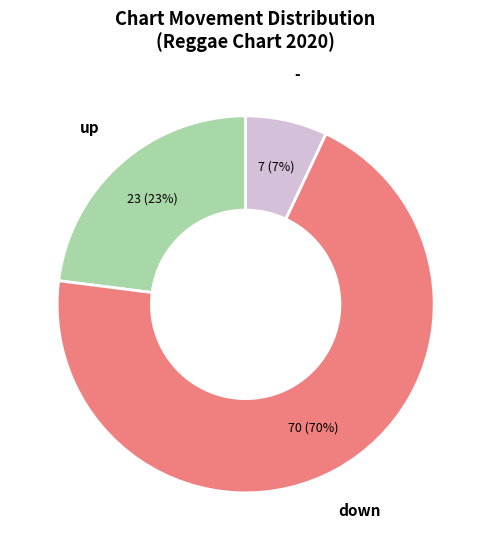

Is the sum of down and up greater than half?

Yes